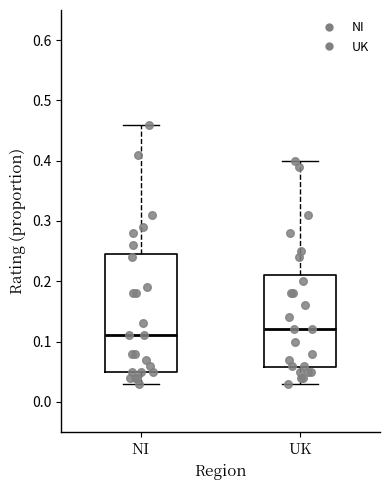

Which box is the tallest, from its lower edge to its upper edge?

NI